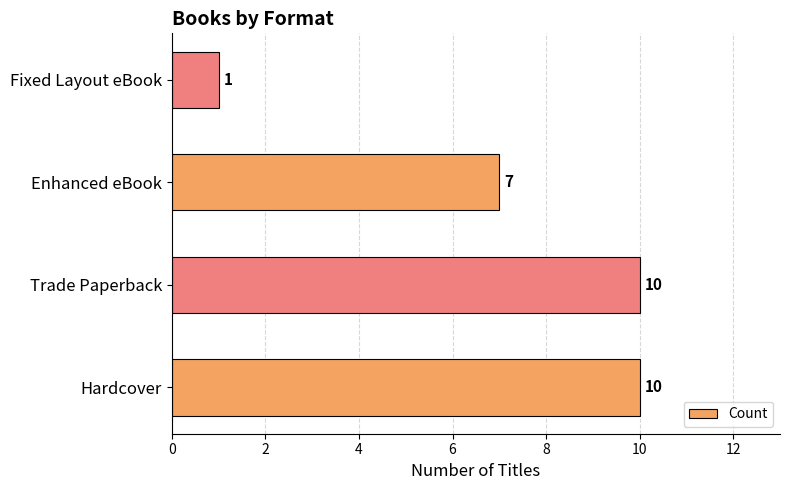

How many categories are shown in the chart?

4